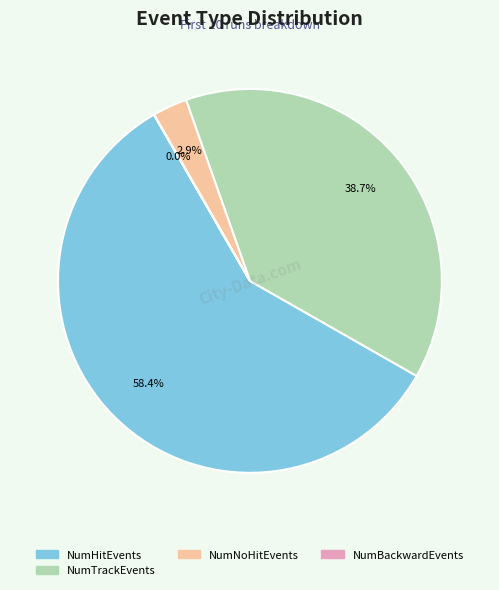

Is there any slice that represents more than half of the pie?

Yes